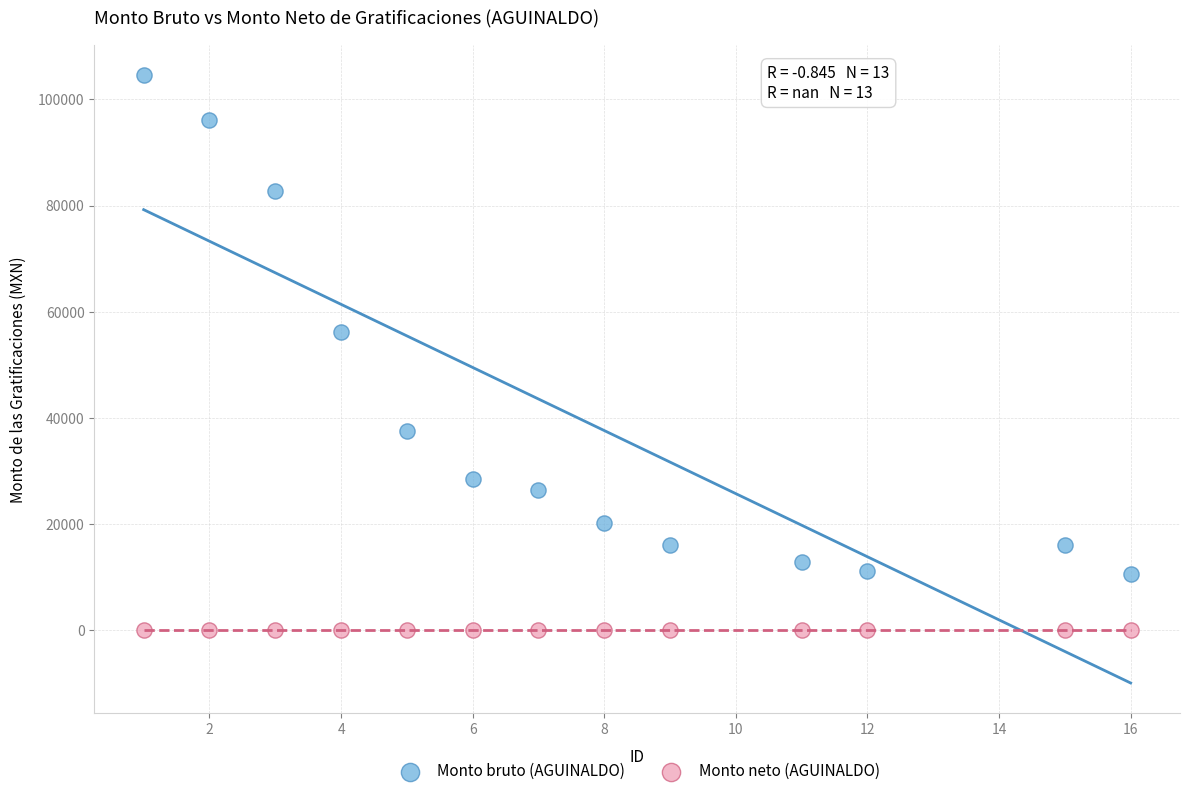

Which series contains the lowest Y value?

Monto neto (AGUINALDO)